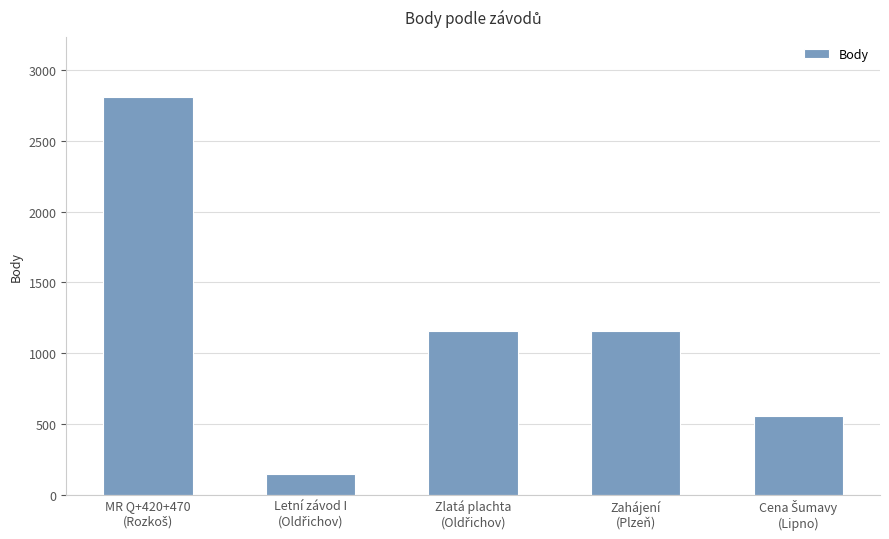

How many values are between 554 and 1156?

3